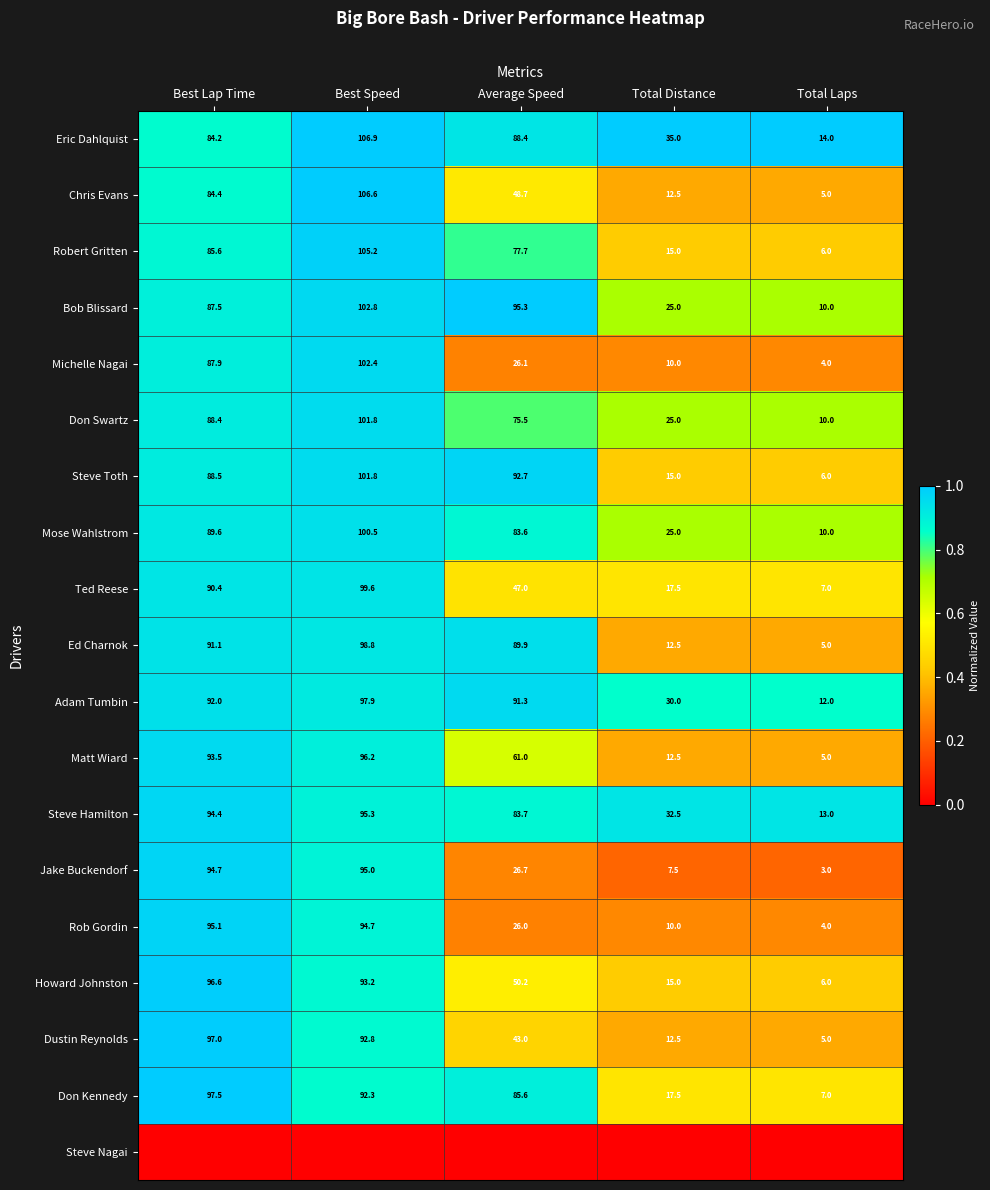

What is the approximate value of Ed Charnok at Best Speed?

98.8